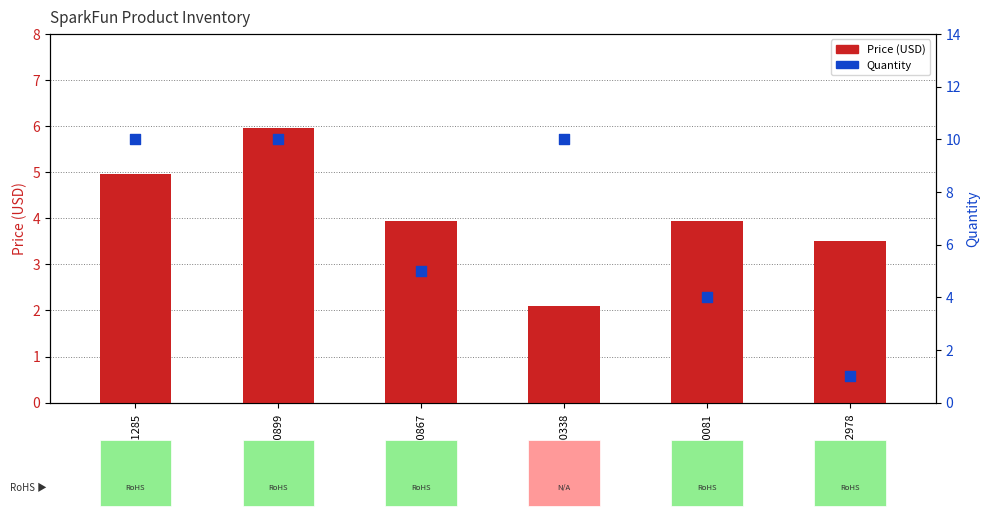

Which series reaches the minimum Y coordinate?

Quantity